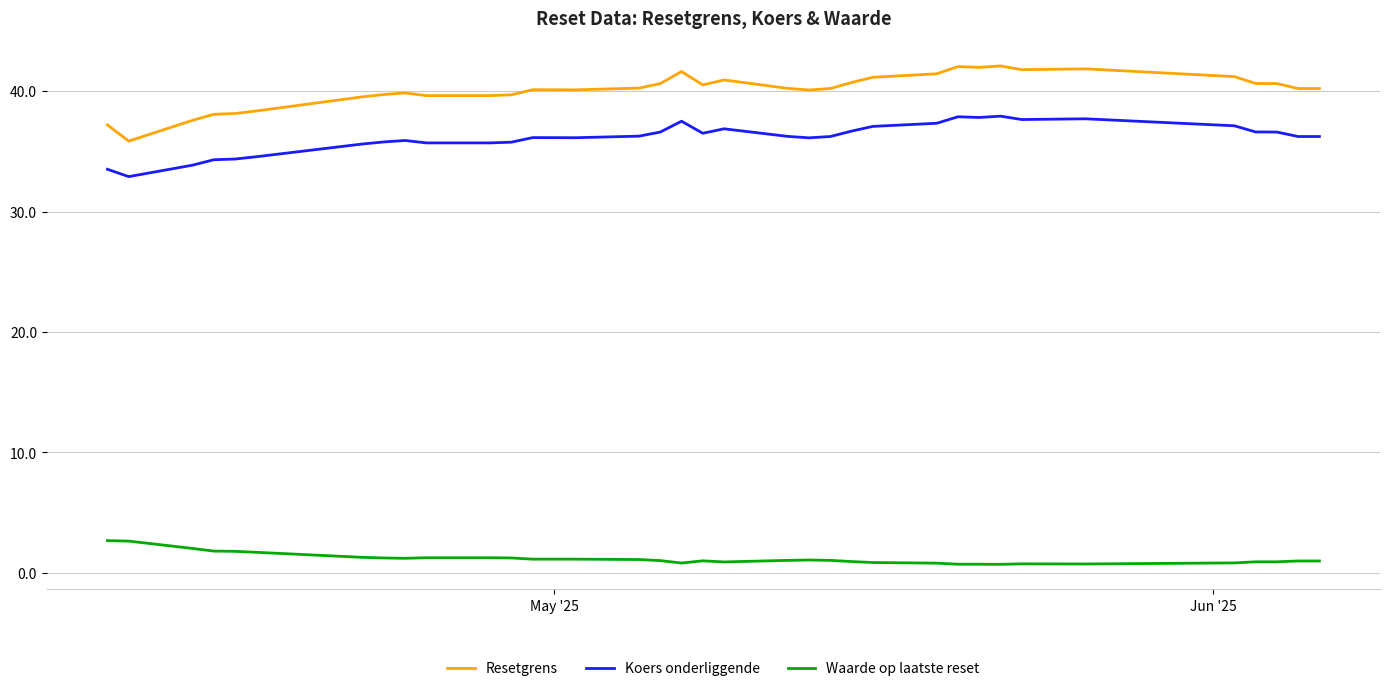

Rank the series by their maximum value, from highest to lowest.

Resetgrens, Koers onderliggende, Waarde op laatste reset